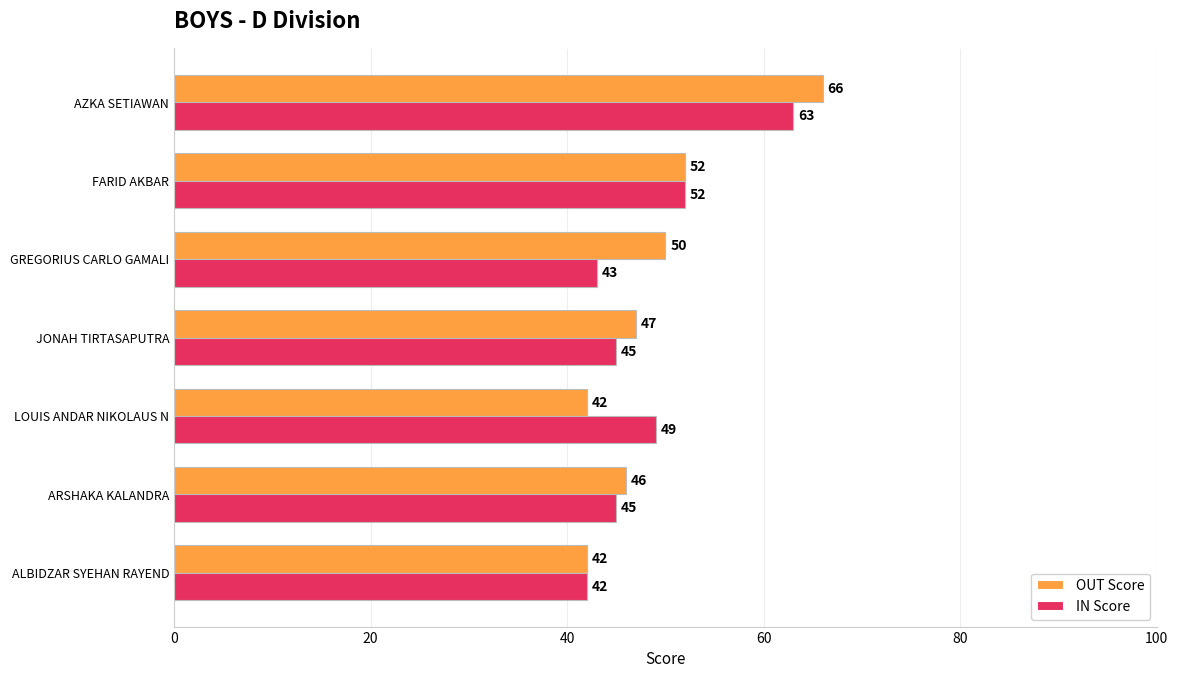

Is the value of IN Score at AZKA SETIAWAN greater than the value of OUT Score at JONAH TIRTASAPUTRA?

Yes